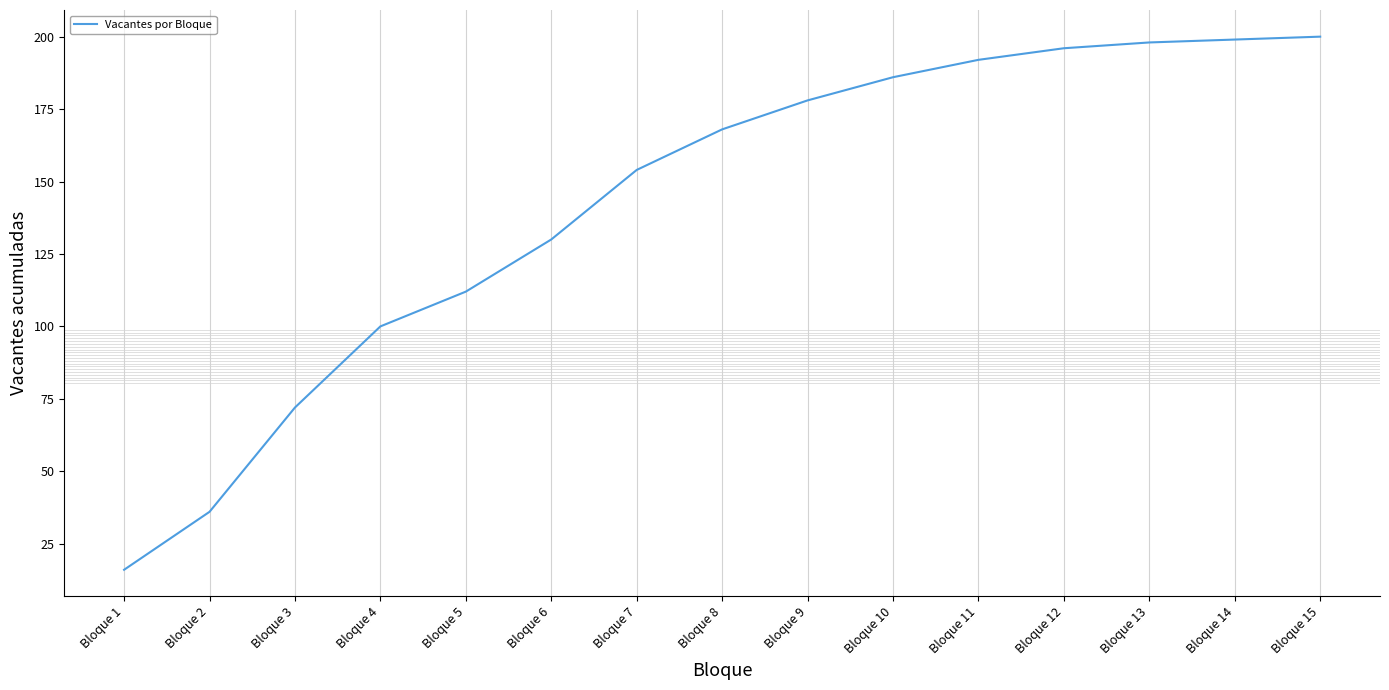

What value does the data have at Bloque 11?

192